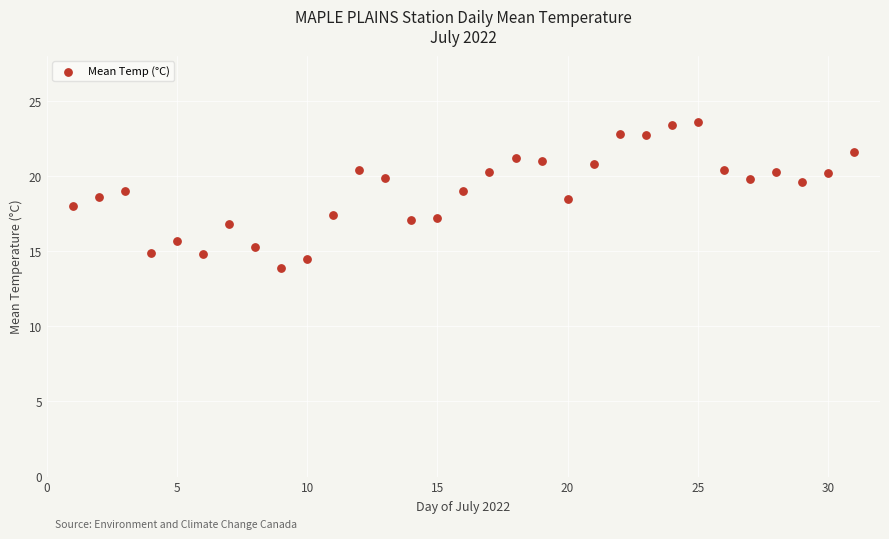

What is the range of Y values (max minus min)?

9.7